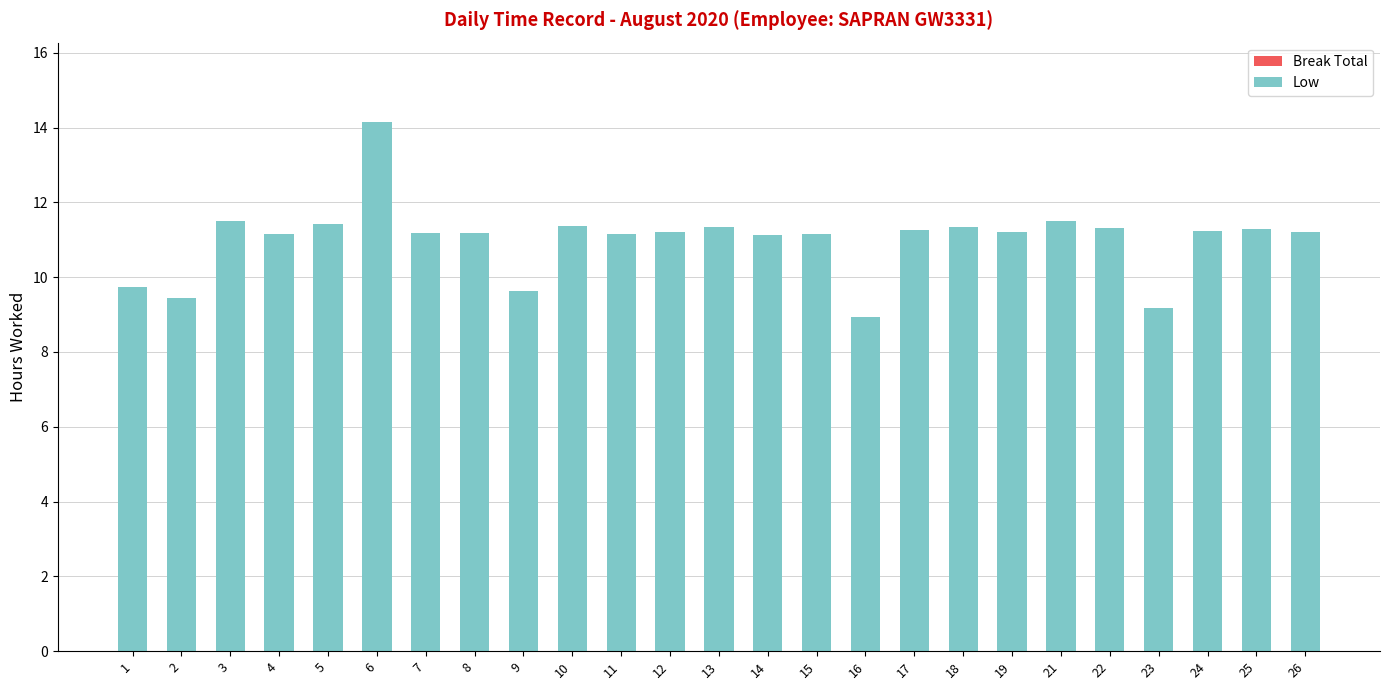

The chart shows a value of 4.1 at 13. True or false?

False